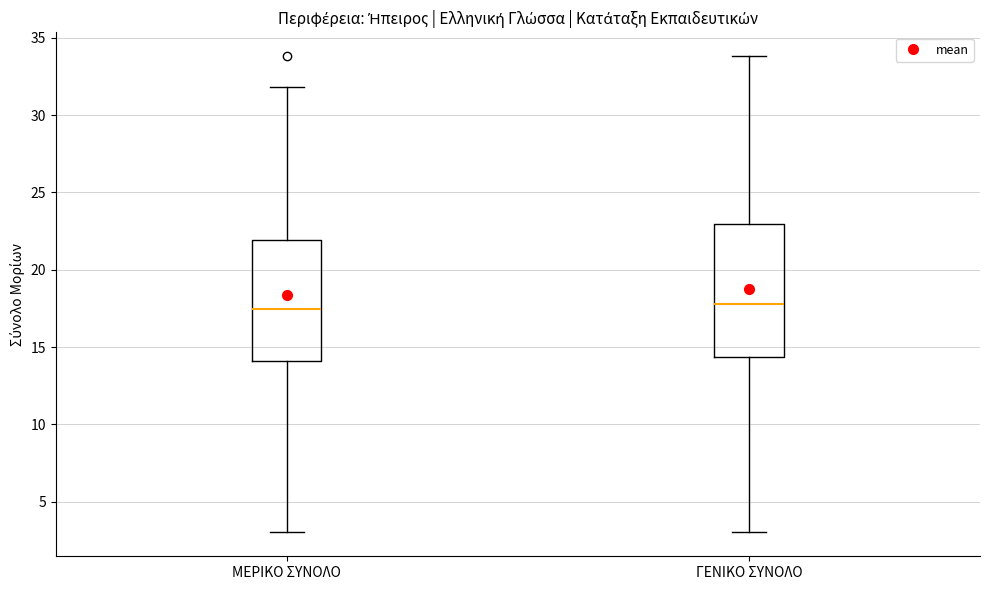

Reading left to right, transcribe this box plot: for each box, give where its median line is, the range the box spans, and where its two whiskers end, as read against the y-axis. The values are not printed on the chart, so give them approximately, as read against the axis.

ΜΕΡΙΚΟ ΣΥΝΟΛΟ: median 17.5, box 14.0 to 22.0, whiskers 3.0 to 32.0
ΓΕΝΙΚΟ ΣΥΝΟΛΟ: median 18.0, box 14.5 to 23.0, whiskers 3.0 to 34.0